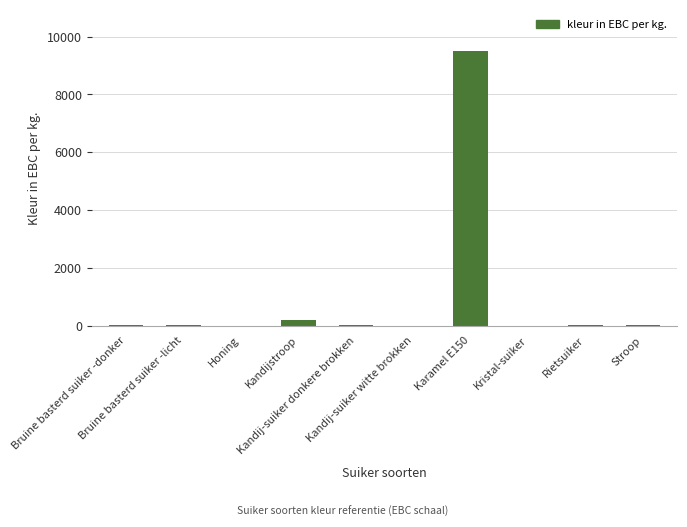

What is the maximum value shown in the chart?

9500.0